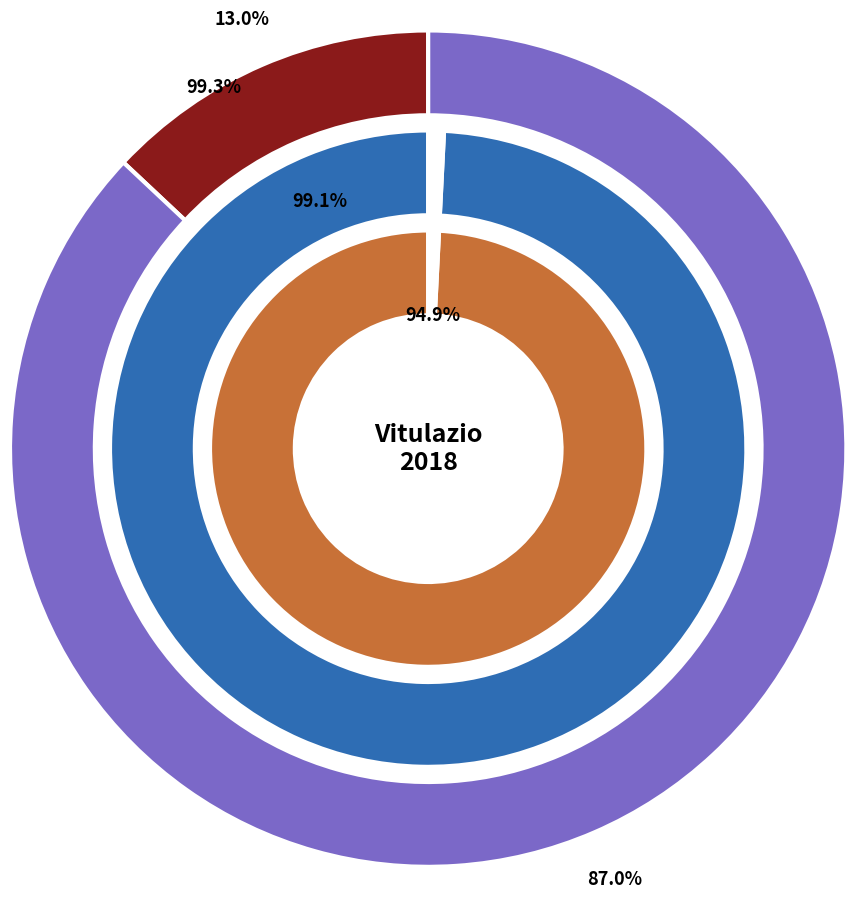

To the nearest percent, what portion does 2018-07-22 represent?

14%